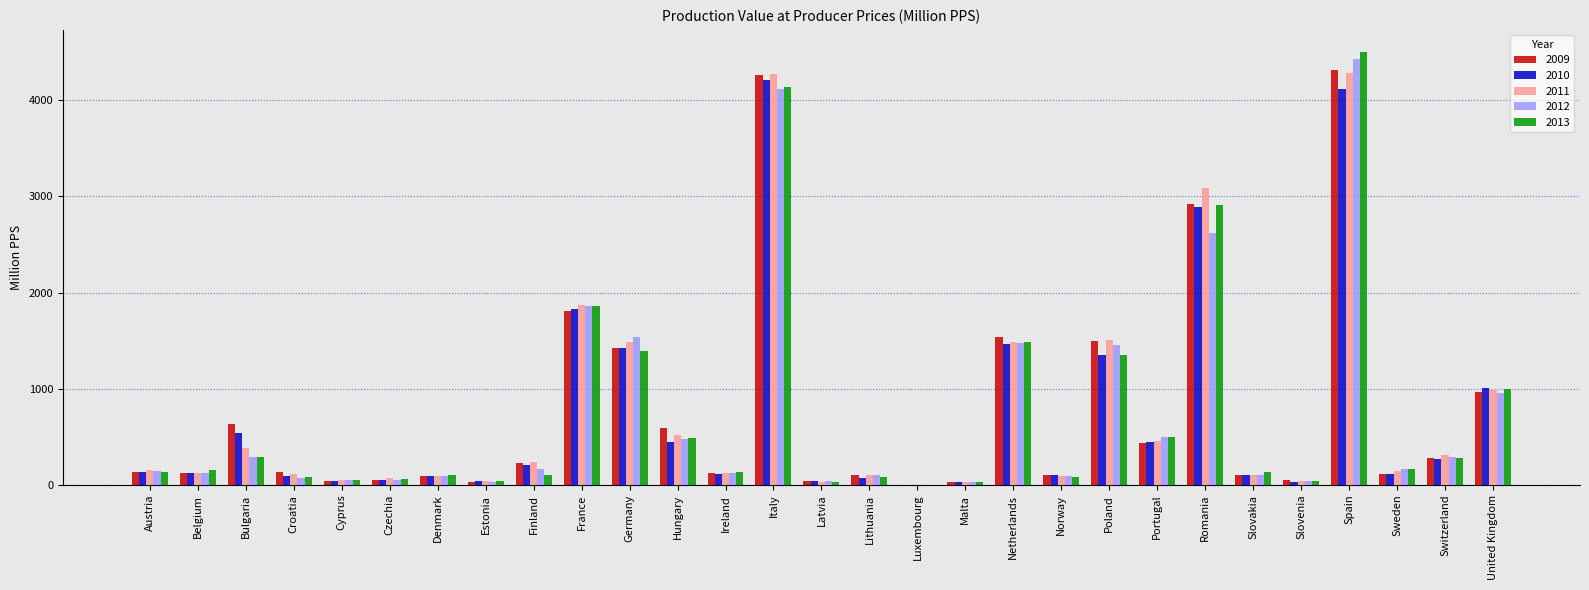

What is the total value across all series at Finland?

950.5